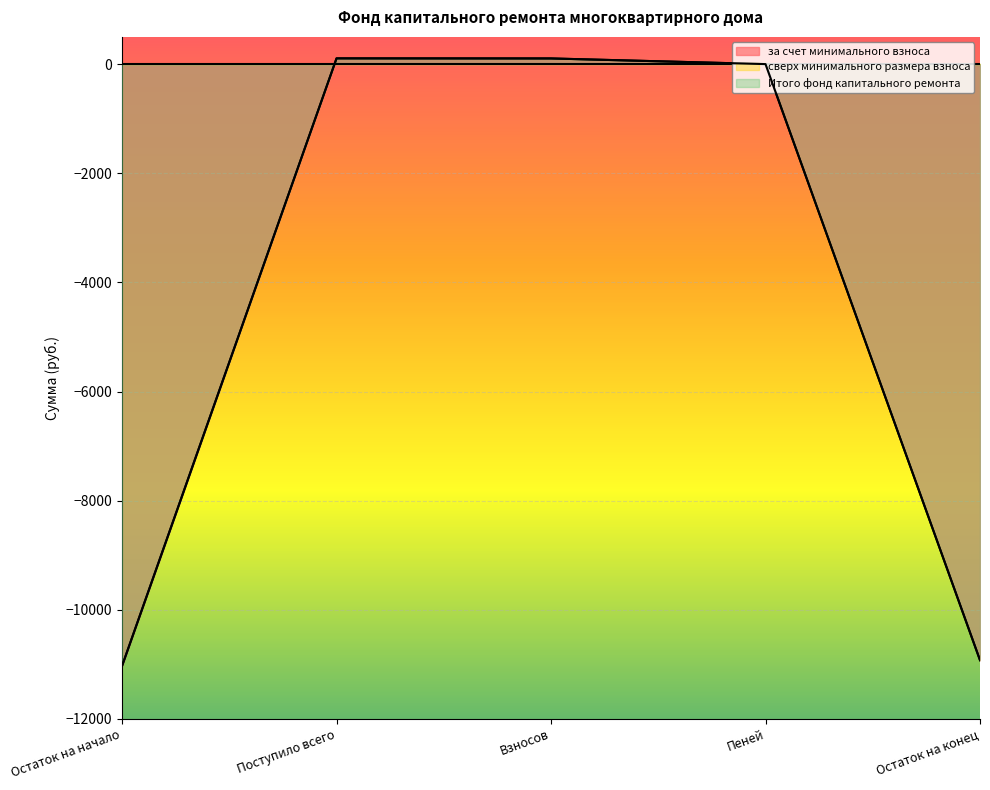

True or false: за счет минимального взноса and Итого фонд капитального ремонта cross at least once.

False